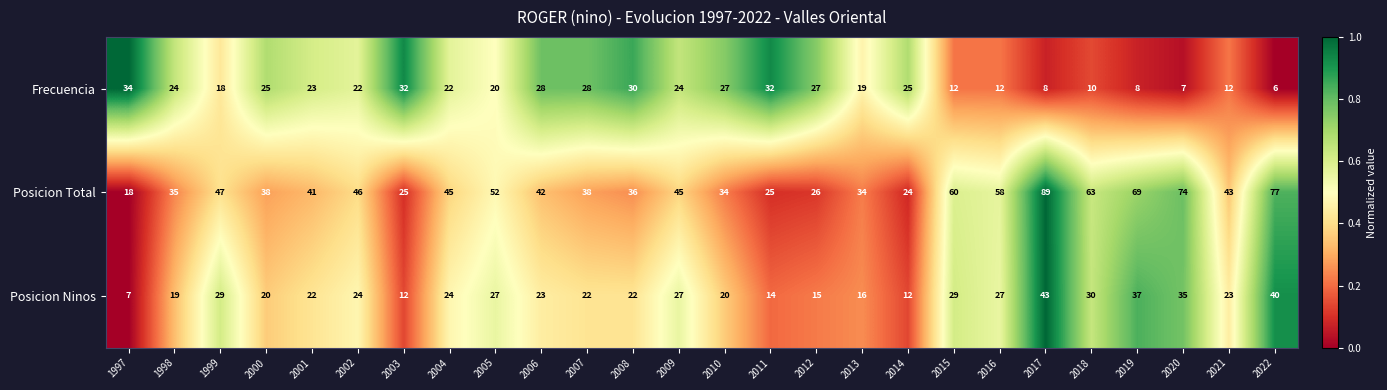

At how many categories does at least one series exceed 6?

26